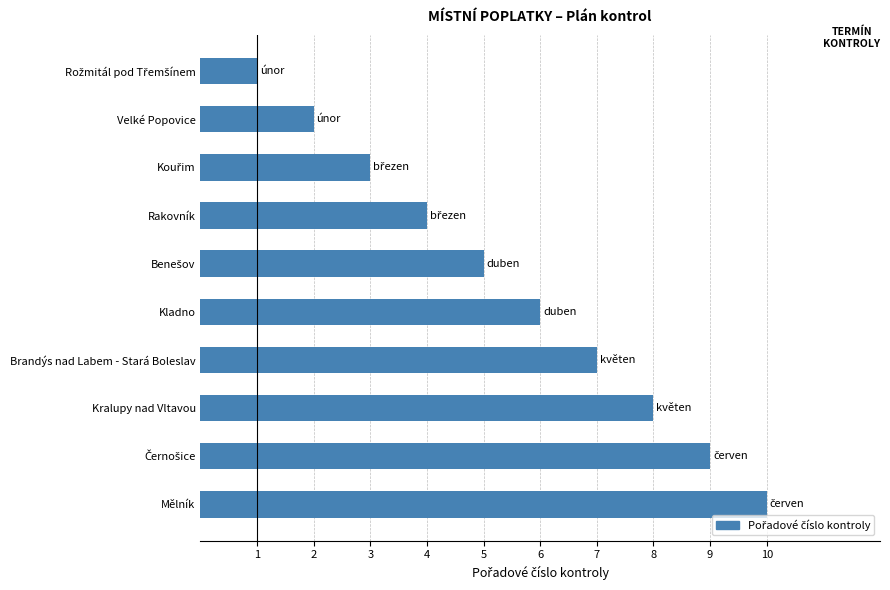

What is the difference between the maximum and minimum values?

9